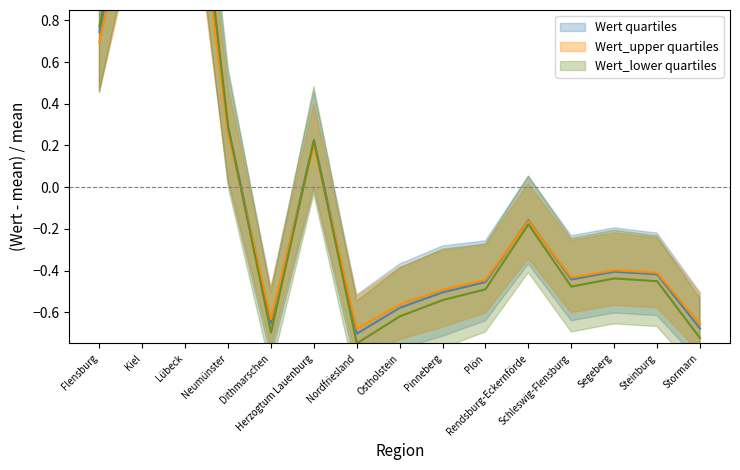

Is it true that Wert equals 1.2 at Lübeck?

False